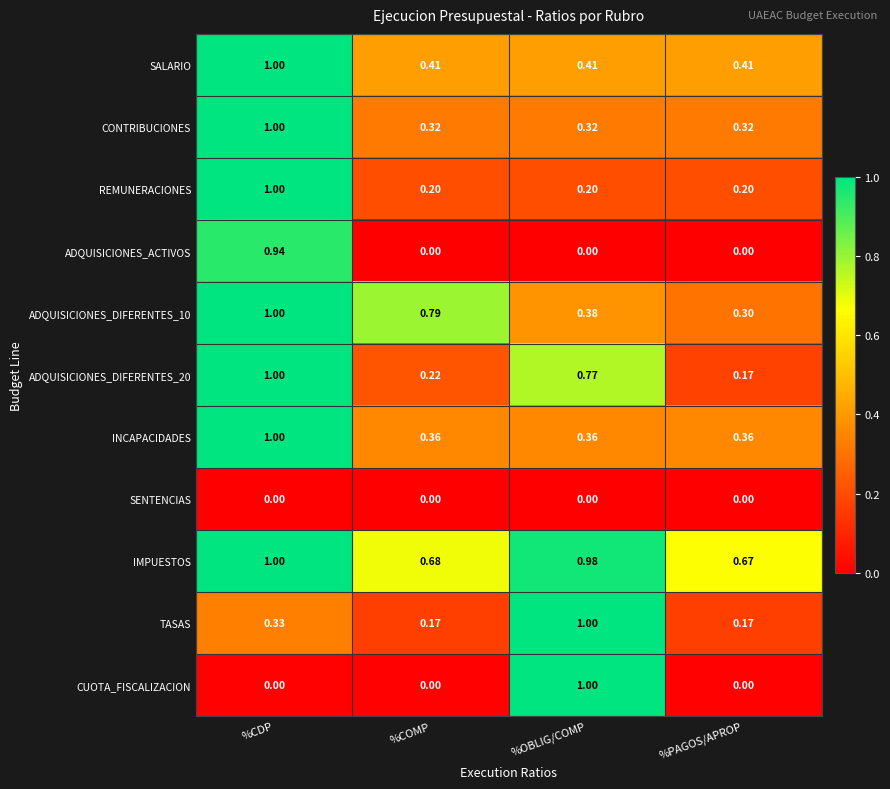

Is the value of IMPUESTOS at %CDP greater than the value of CONTRIBUCIONES at %OBLIG/COMP?

Yes